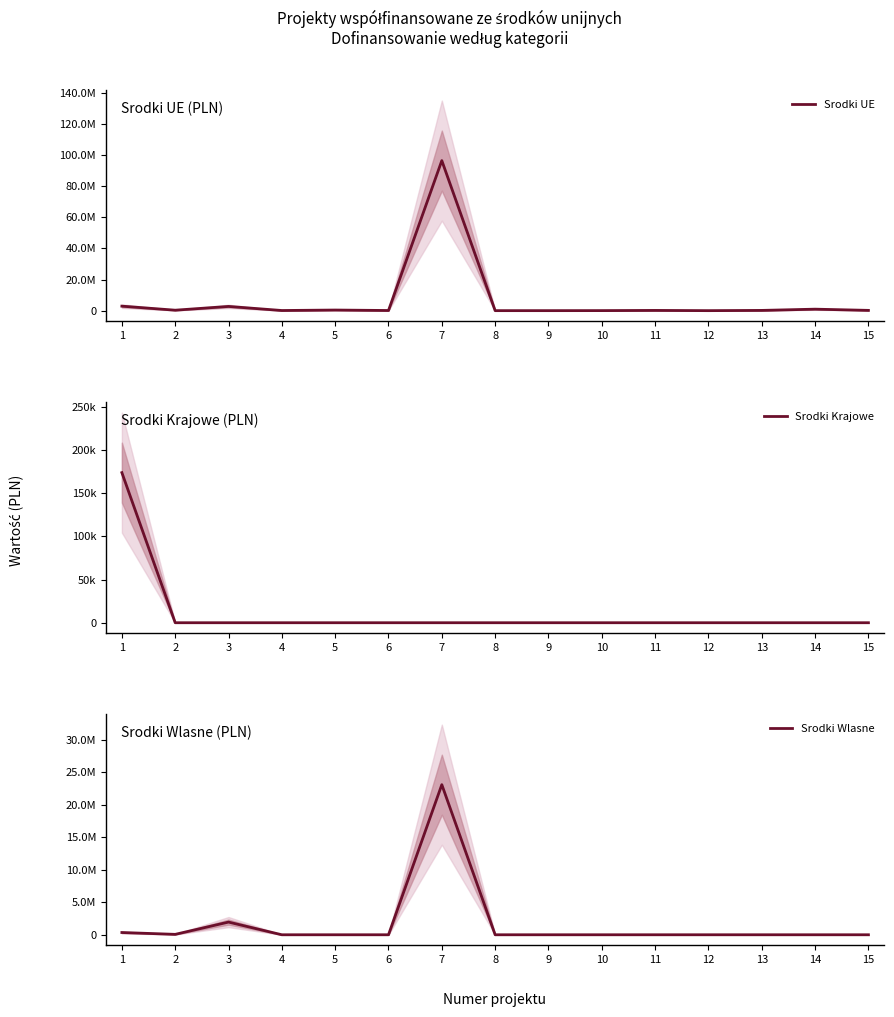

Reading right to left, what are all the values shown in this chart?

Srodki UE: 250157.6	1022809.6	227822.1	72943.3	220831.1	99897.8	70500.0	72943.3	96386029.5	164999.9	463000.0	159825.6	2777384.7	364607.5	2954133.2
Srodki Krajowe: 0.0	0.0	0.0	0.0	0.0	0.0	0.0	0.0	0.0	0.0	0.0	0.0	0.0	0.0	173772.5
Srodki Wlasne: 0.0	0.0	0.0	0.0	0.0	0.0	0.0	0.0	23119320.4	0.0	0.0	0.0	1953234.3	64342.5	347545.1